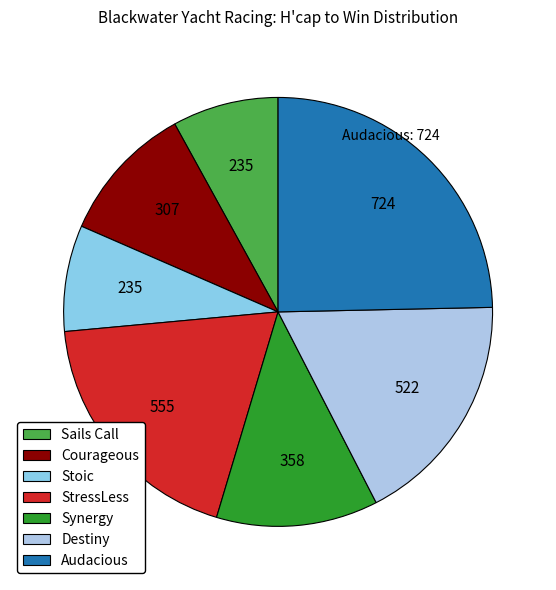

To the nearest percent, what is the average slice percentage?

14%